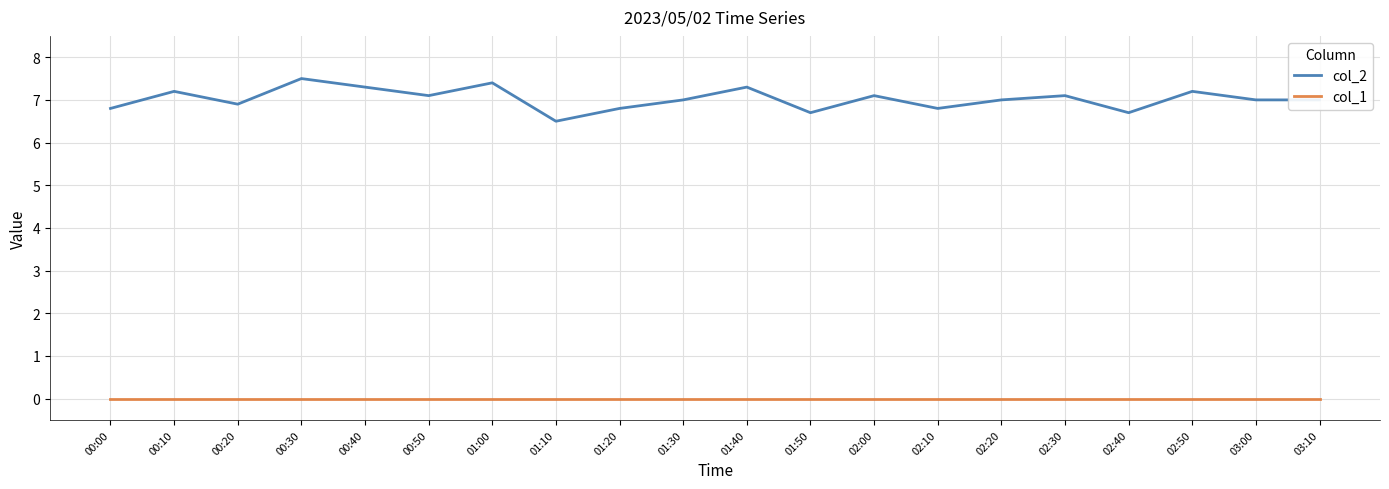

At which label does col_2 first exceed 7?

00:10